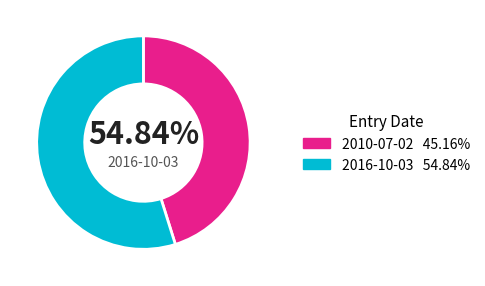

To the nearest percent, what is the difference between the largest and smallest slice percentages?

10%